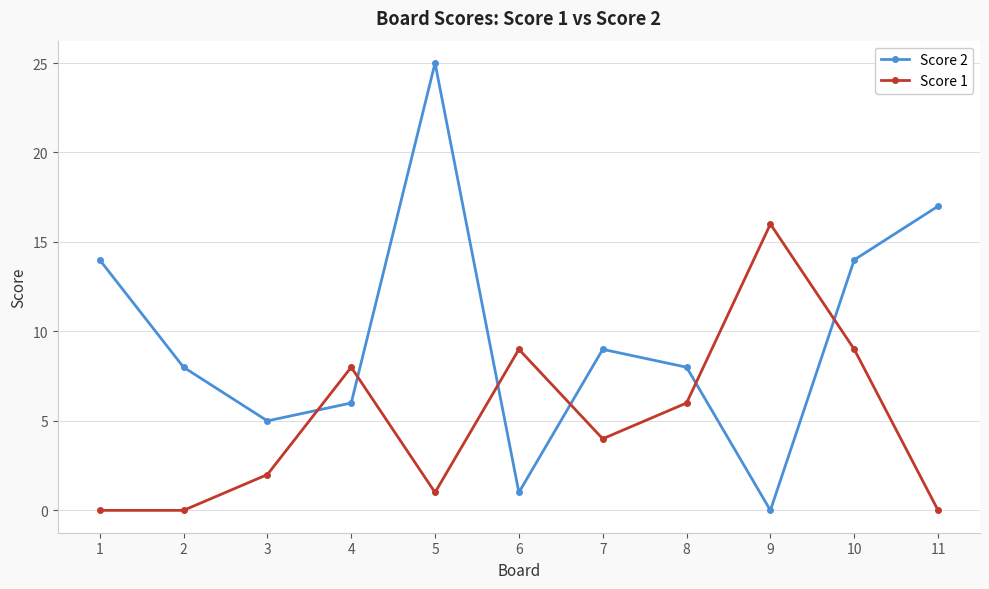

After their last crossing, which series has the higher values: Score 2 or Score 1?

Score 2